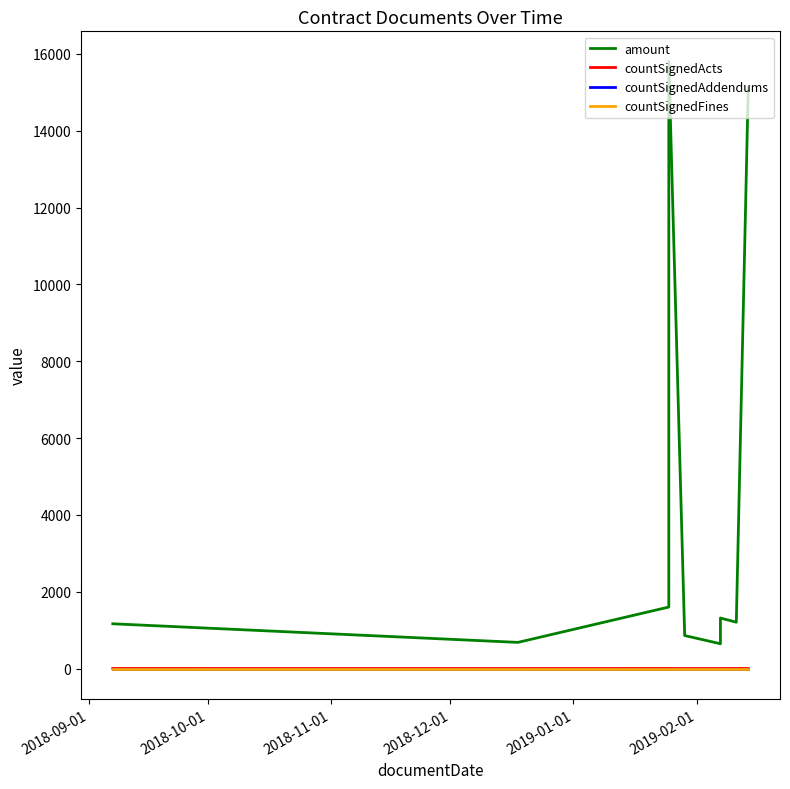

True or false: countSignedActs and amount intersect in this chart.

False